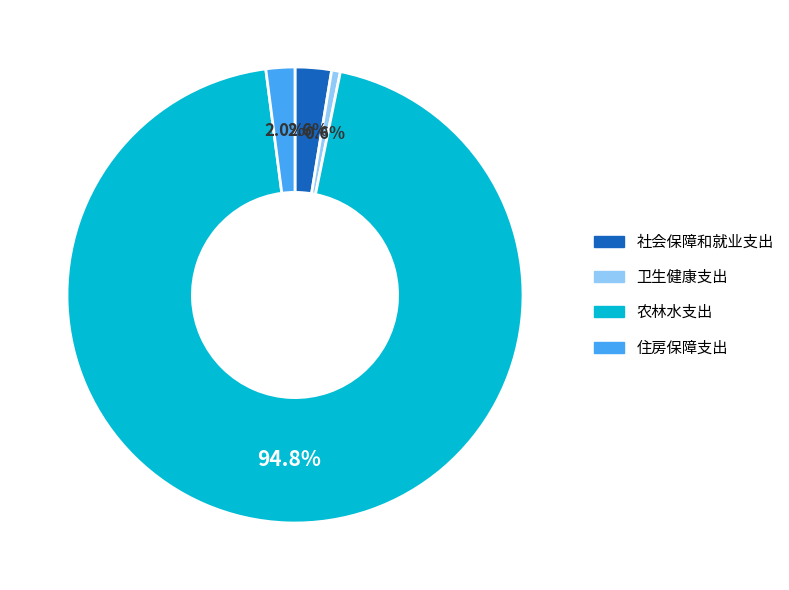

Does any single category account for the majority?

Yes